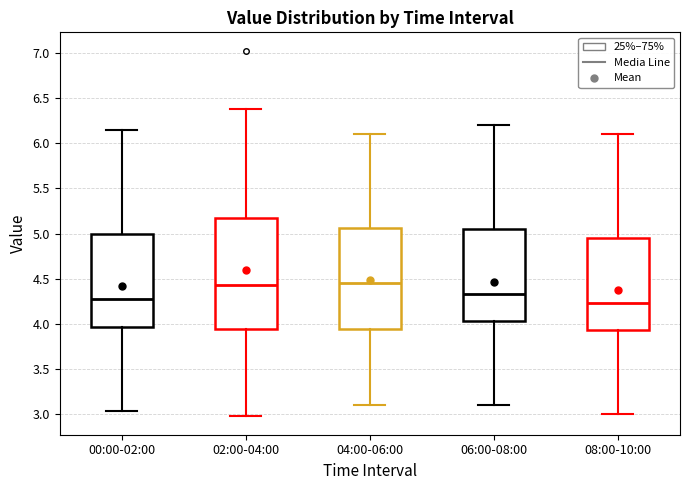

Which box's median line is the lowest?

08:00-10:00